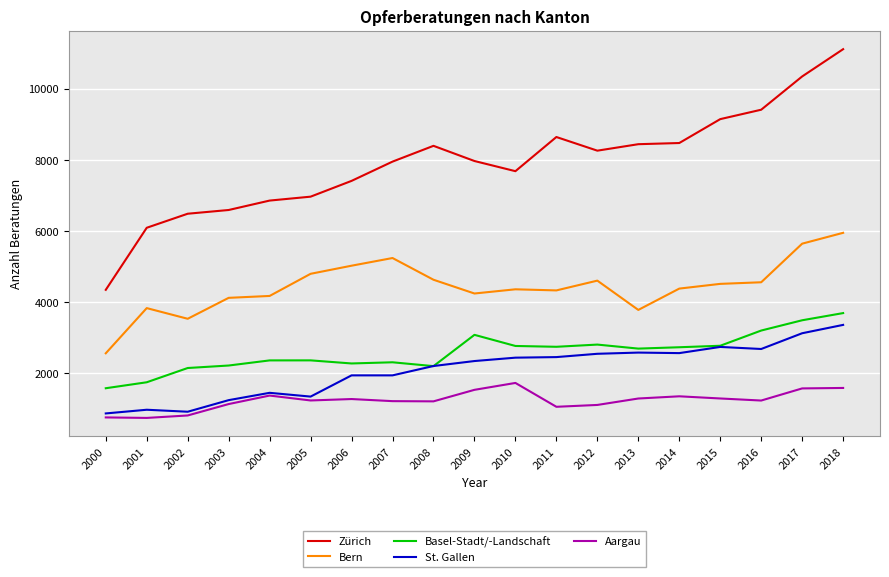

Which series has the largest range (max minus min)?

Zürich